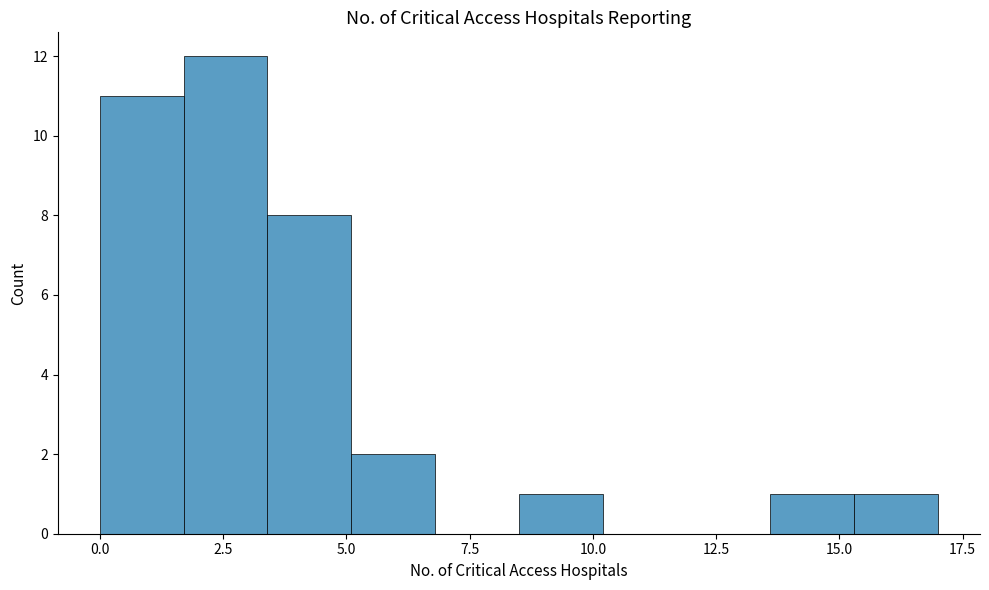

Around what value on the x-axis is the tallest bar? Give the approximate position of its centre, as read against the axis.

2.5